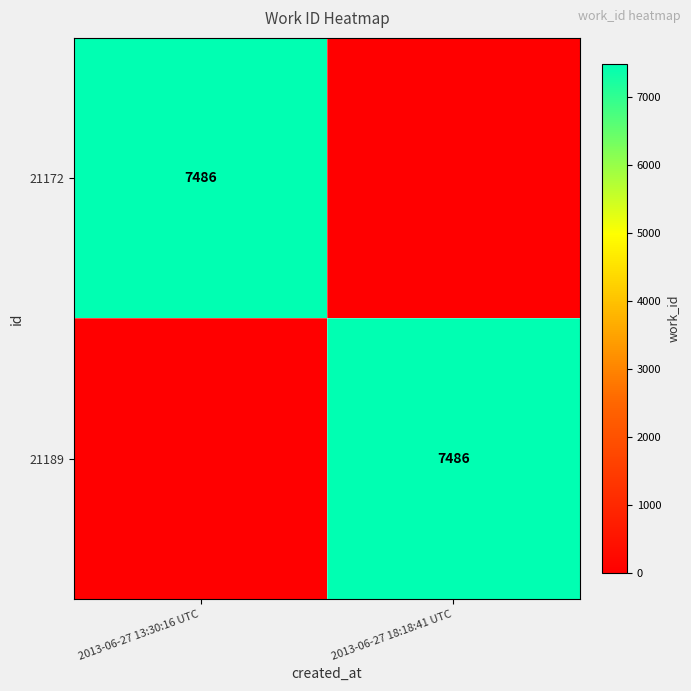

Is it true that 21172 equals 2322 at 2013-06-27 13:30:16 UTC?

False